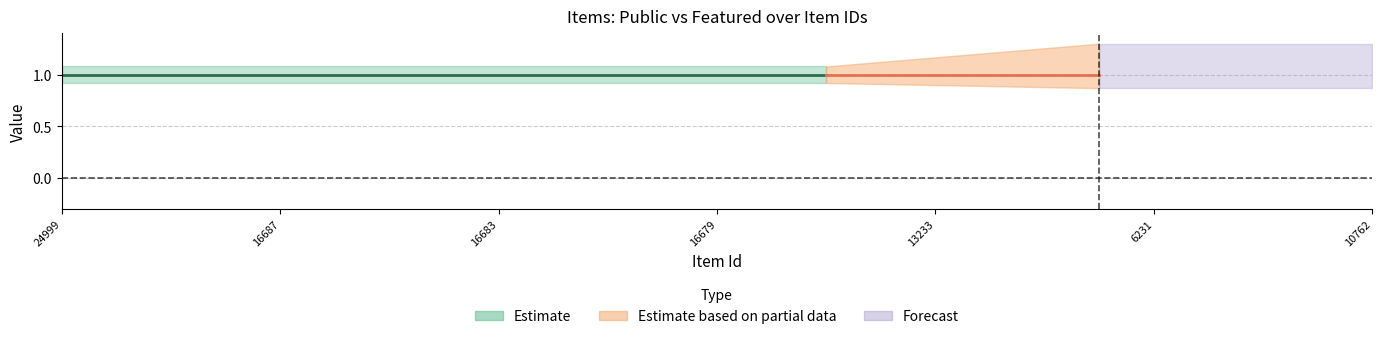

True or false: featured and public cross at least once.

False